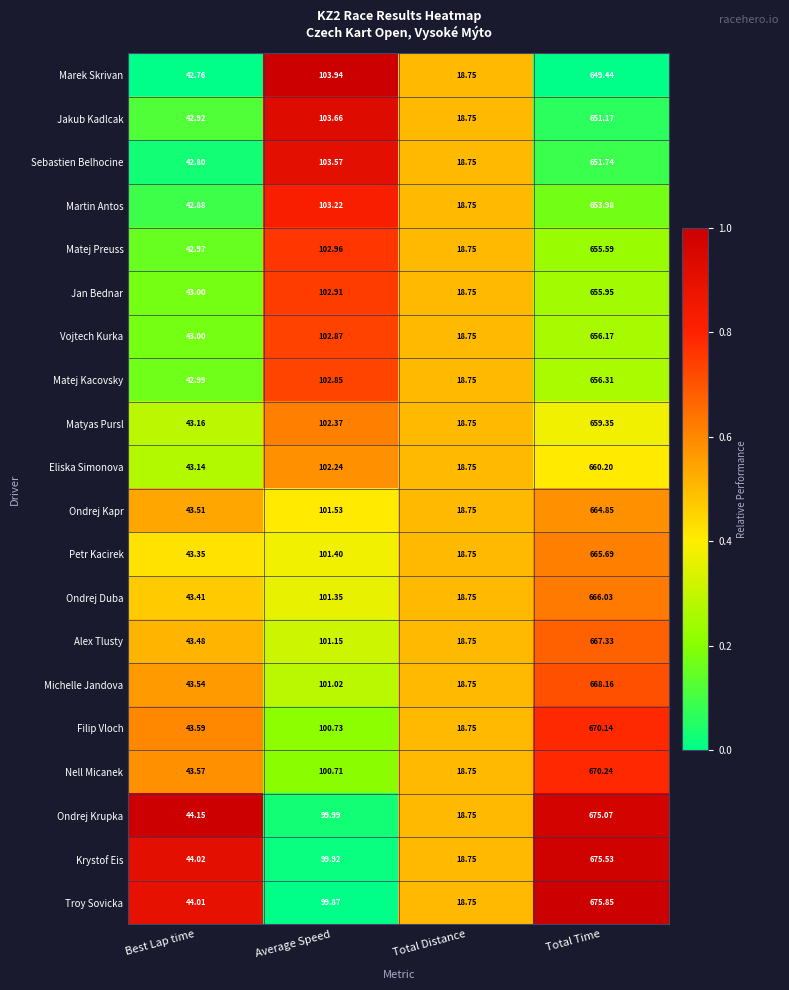

What is the difference between the highest and lowest values at Total Time?

26.4